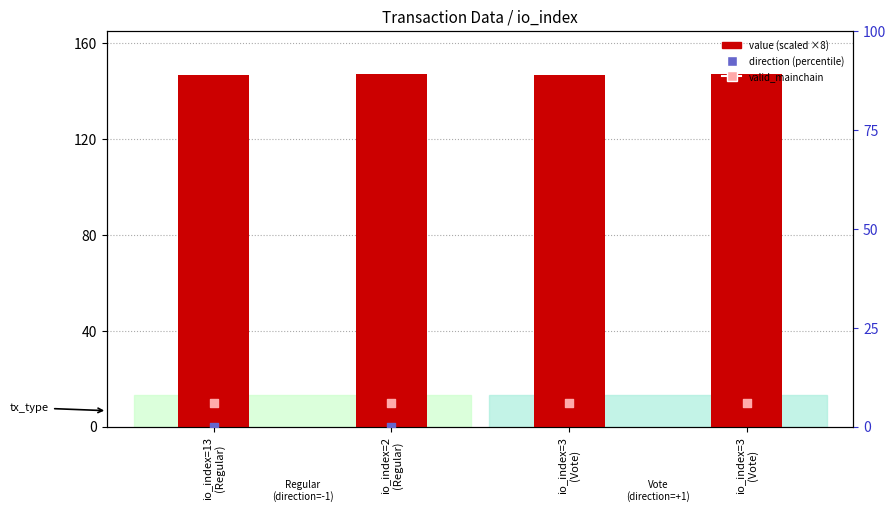

At how many categories does at least one series exceed 130?

4